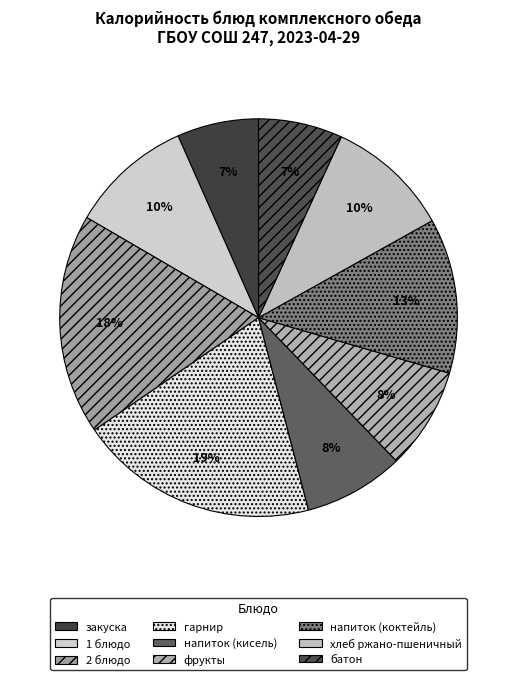

What is the ratio of the value at батон to the value at напиток (коктейль)?

0.5